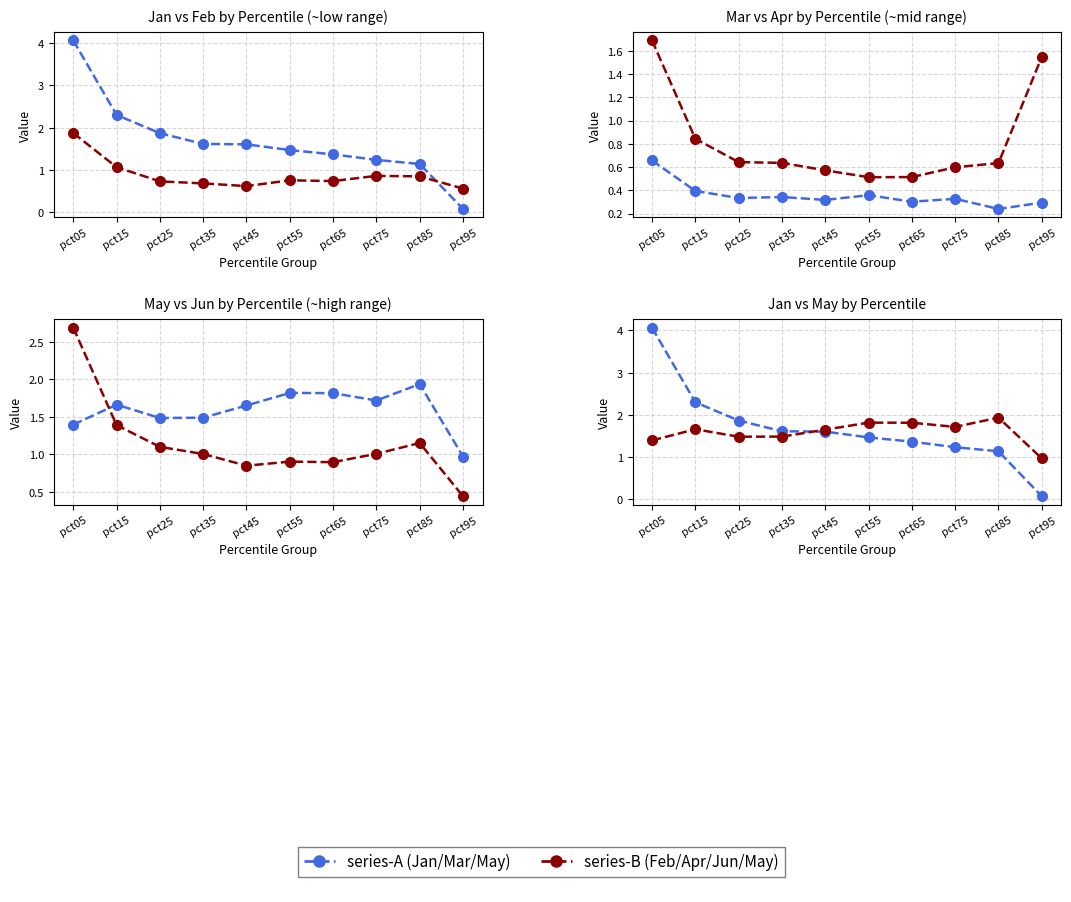

Reading left to right, transcribe all the data shown in this chart.

Jan: pct05=4.1	pct15=2.3	pct25=1.9	pct35=1.6	pct45=1.6	pct55=1.5	pct65=1.4	pct75=1.2	pct85=1.1	pct95=0.1
Feb: pct05=1.9	pct15=1.1	pct25=0.7	pct35=0.7	pct45=0.6	pct55=0.8	pct65=0.7	pct75=0.9	pct85=0.8	pct95=0.6
Mar: pct05=0.7	pct15=0.4	pct25=0.3	pct35=0.3	pct45=0.3	pct55=0.4	pct65=0.3	pct75=0.3	pct85=0.2	pct95=0.3
Apr: pct05=1.7	pct15=0.8	pct25=0.6	pct35=0.6	pct45=0.6	pct55=0.5	pct65=0.5	pct75=0.6	pct85=0.6	pct95=1.5
May: pct05=1.4	pct15=1.7	pct25=1.5	pct35=1.5	pct45=1.7	pct55=1.8	pct65=1.8	pct75=1.7	pct85=1.9	pct95=1.0
Jun: pct05=2.7	pct15=1.4	pct25=1.1	pct35=1.0	pct45=0.8	pct55=0.9	pct65=0.9	pct75=1.0	pct85=1.2	pct95=0.4